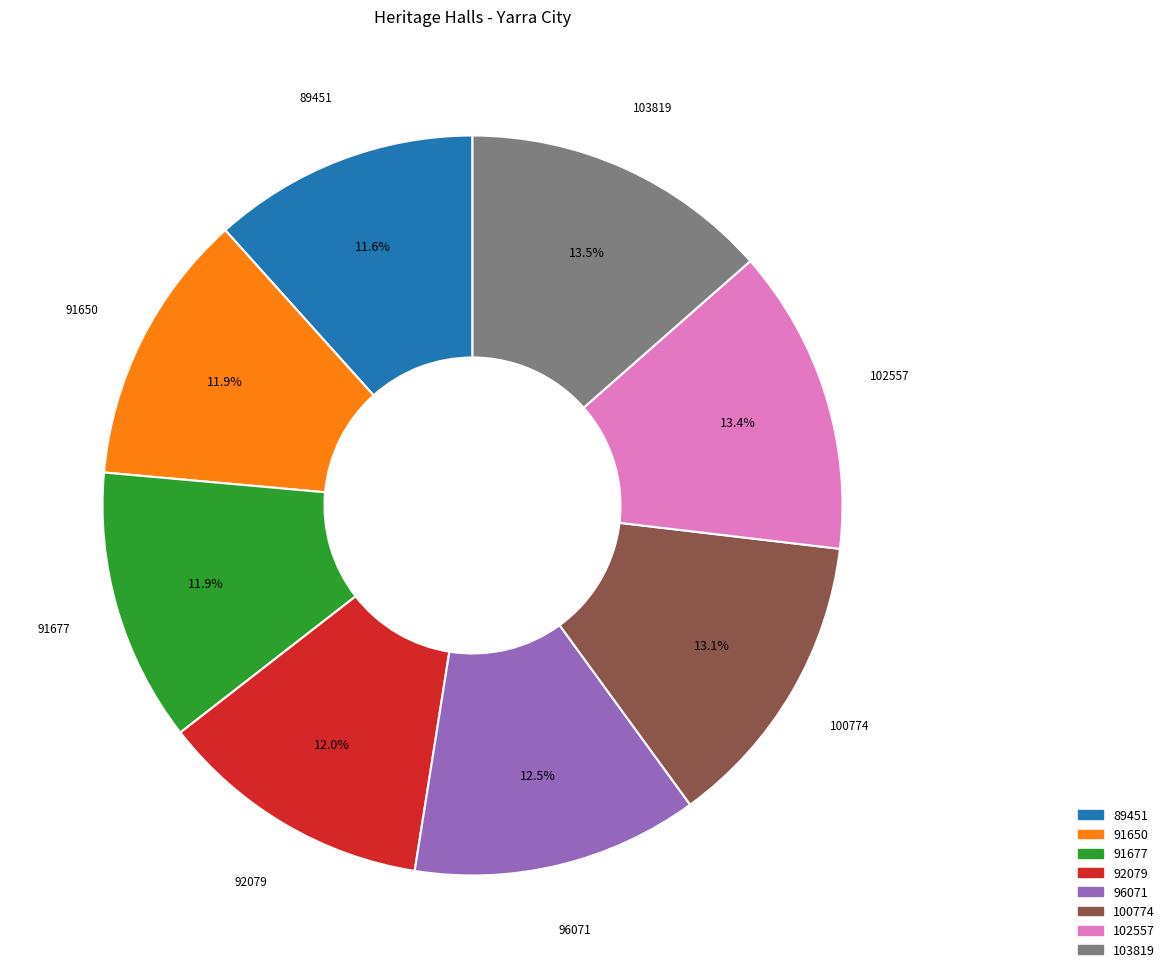

Is there any slice that represents more than half of the pie?

No